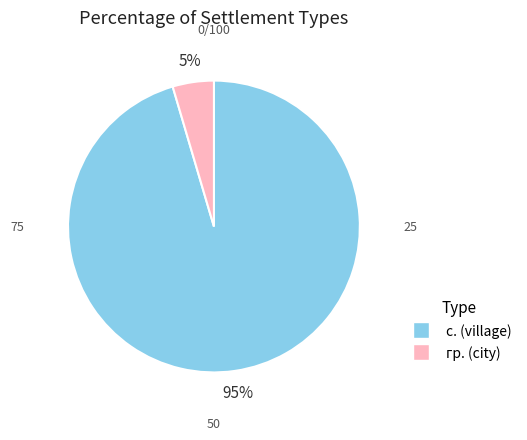

Is there any slice that represents more than half of the pie?

Yes